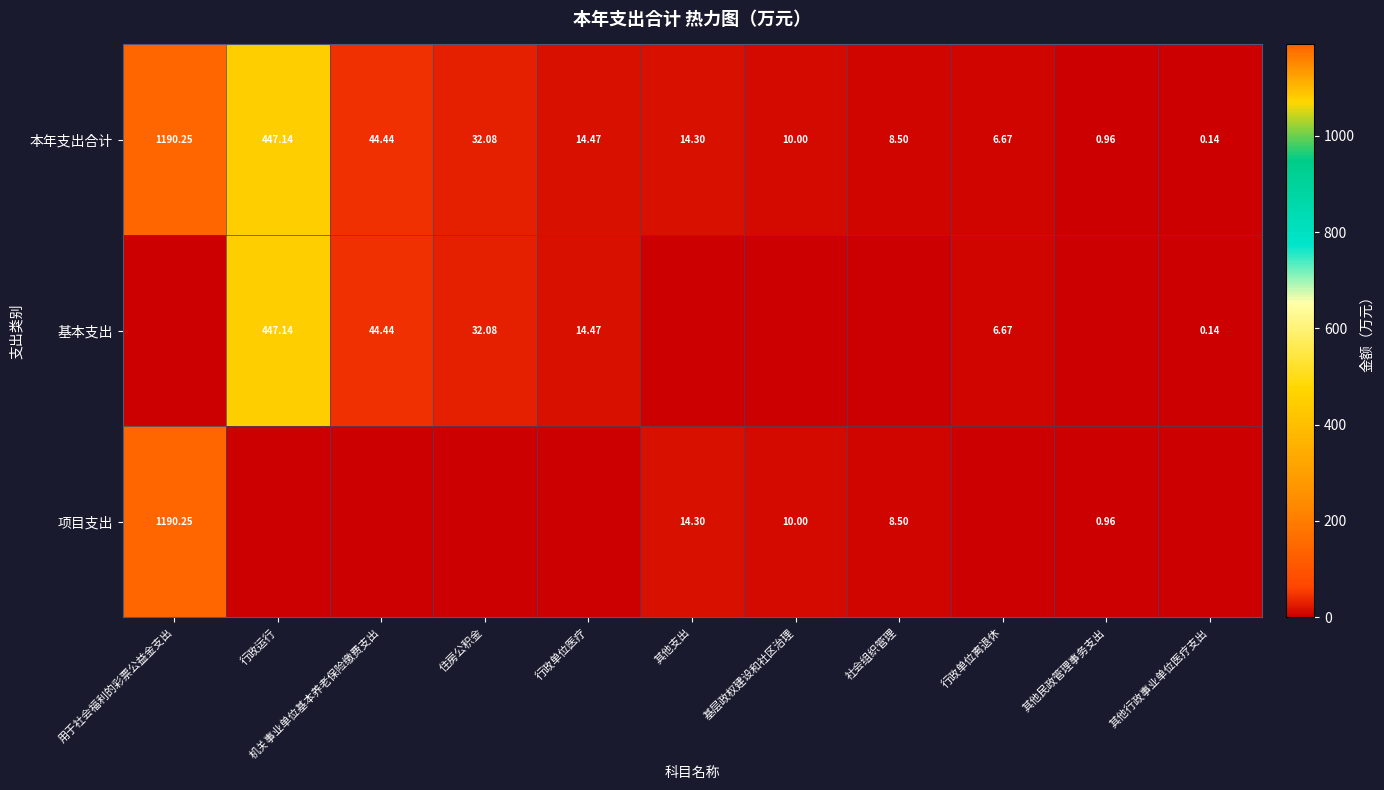

At which category does the chart reach its minimum across all series?

用于社会福利的彩票公益金支出